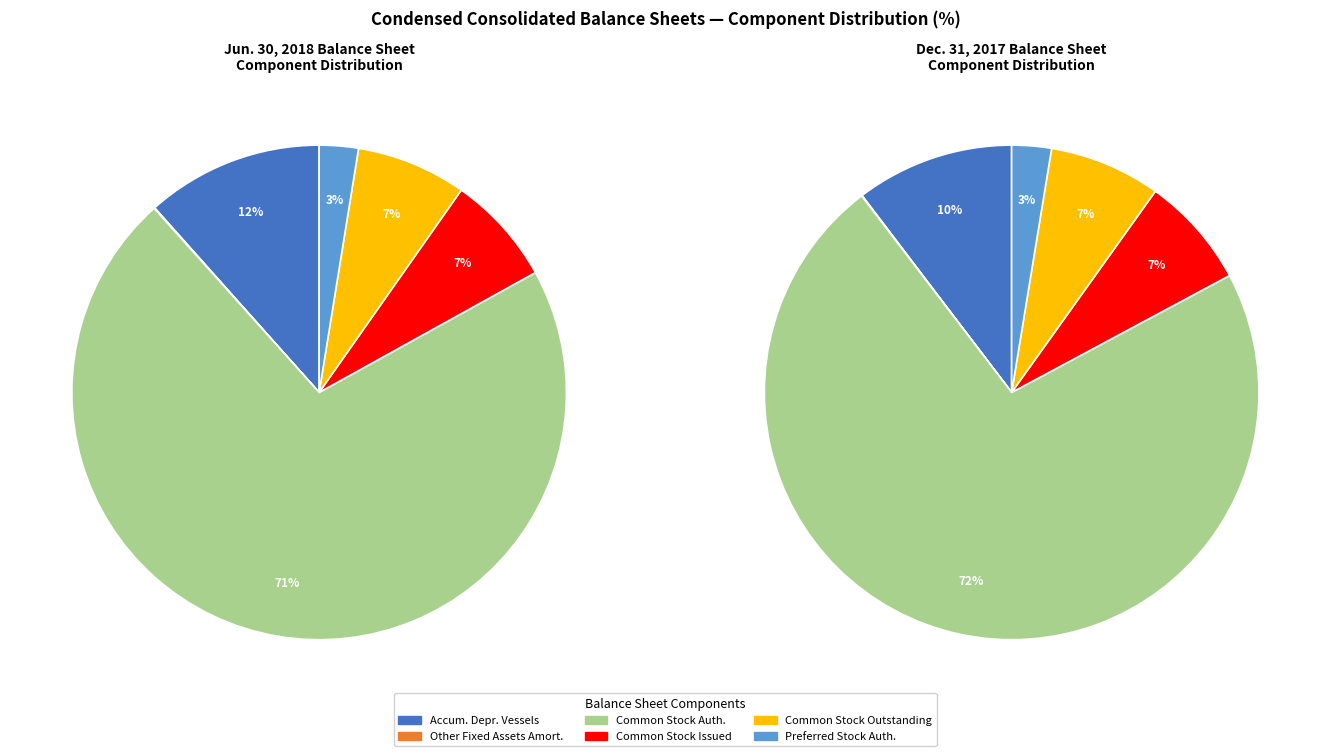

To the nearest percent, what percentage of the pie is Common stock, shares authorized?

71%